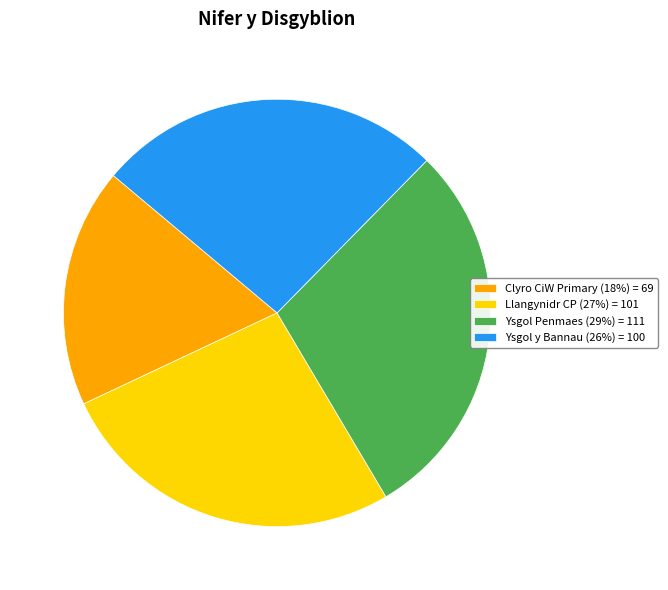

Between Llangynidr CP (27%) = 101 and Clyro CiW Primary (18%) = 69, which is larger?

Llangynidr CP (27%) = 101